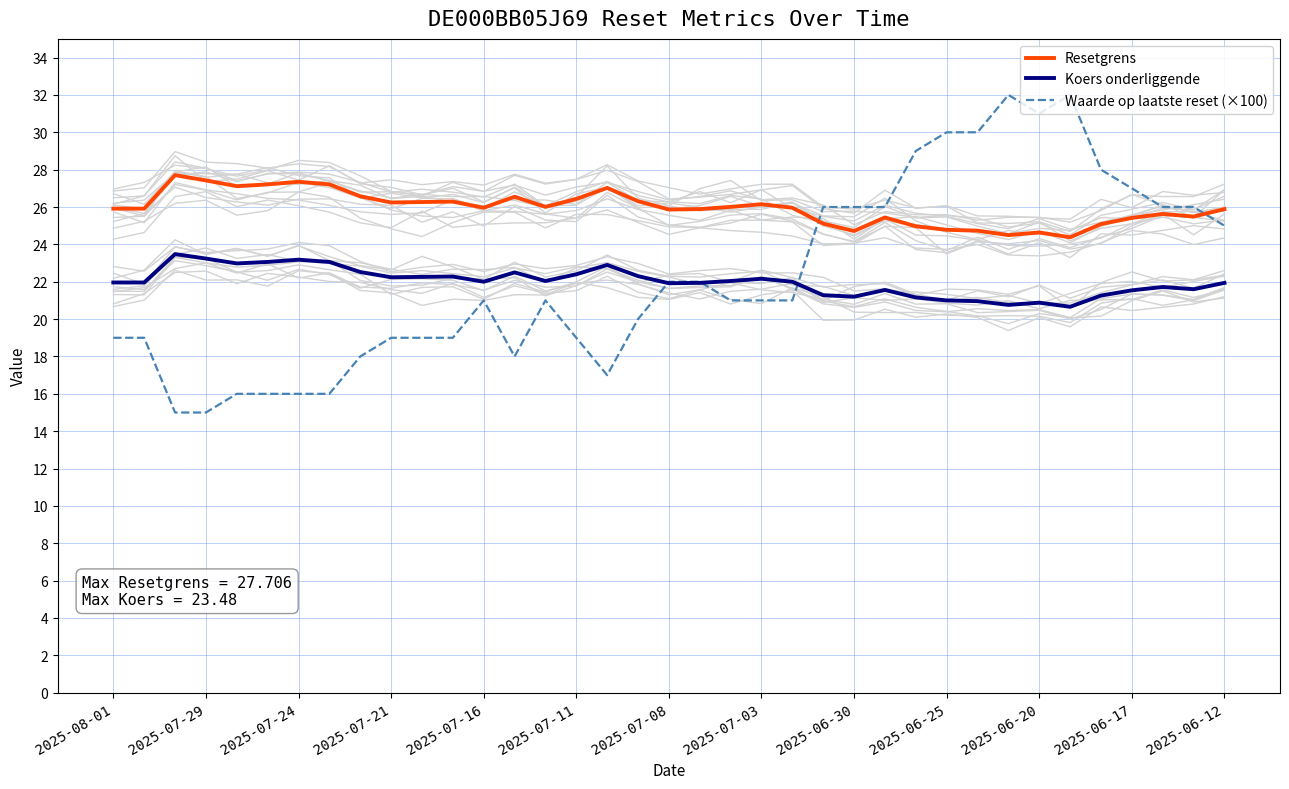

The Resetgrens series shows 24.6 at 2025-06-20. True or false?

True